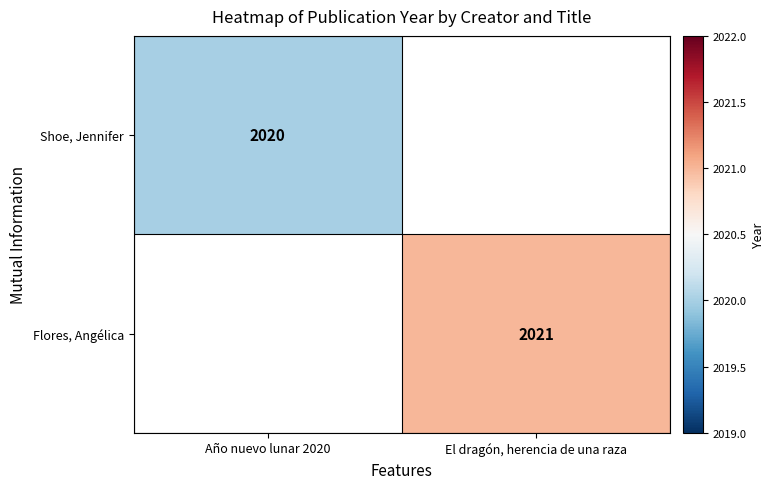

The value of Flores, Angélica at El dragón, herencia de una raza is 2021. True or false?

True